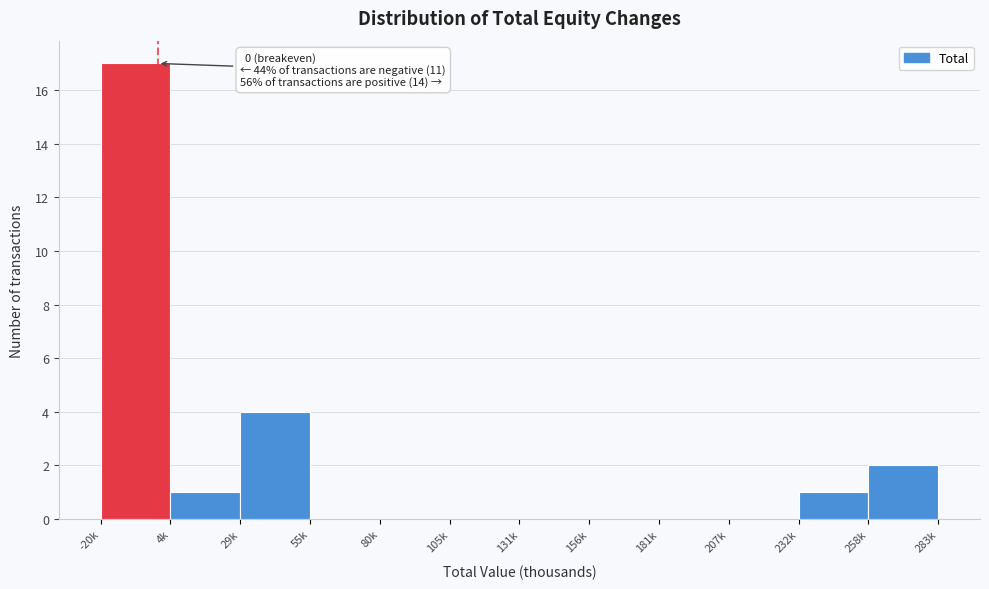

Reading left to right, list all the values displayed in this chart.

-20k=17	4k=1	29k=4	55k=0	80k=0	105k=0	131k=0	156k=0	181k=0	207k=0	232k=1	258k=2